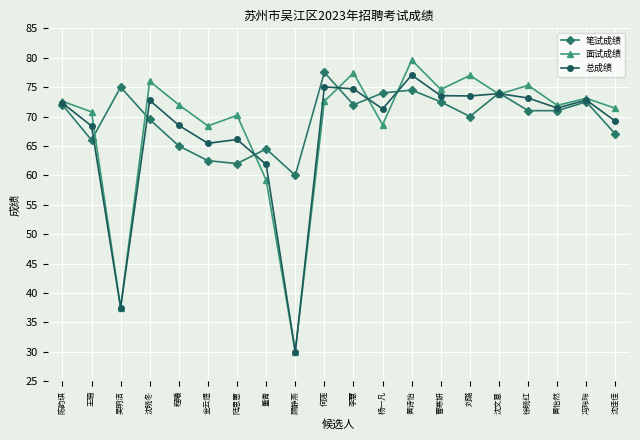

At which category is the sum across all series the highest?

黄诗怡